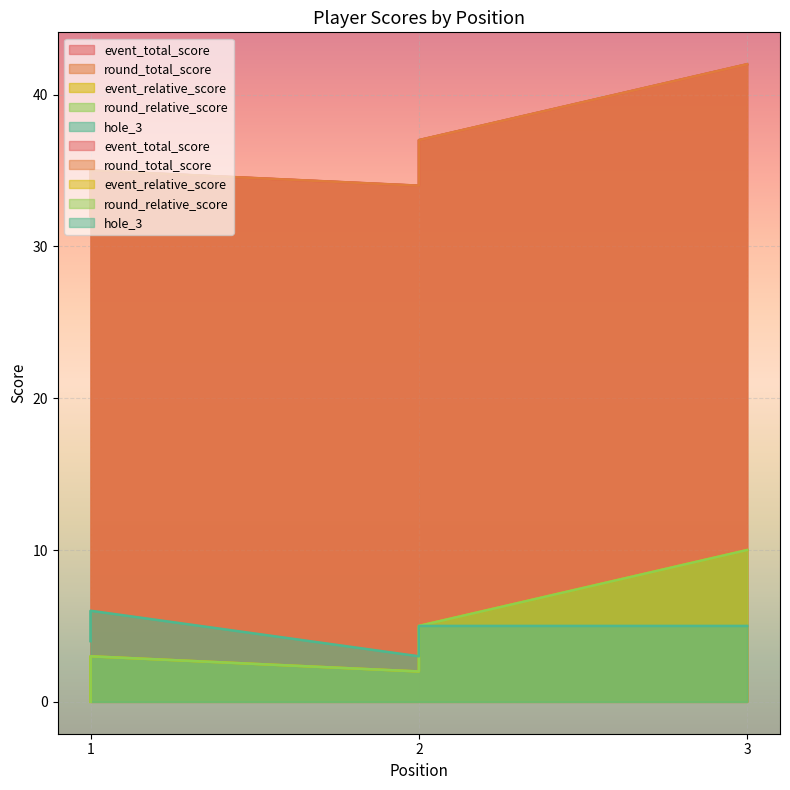

Does the chart display data point markers on the line(s)?

No